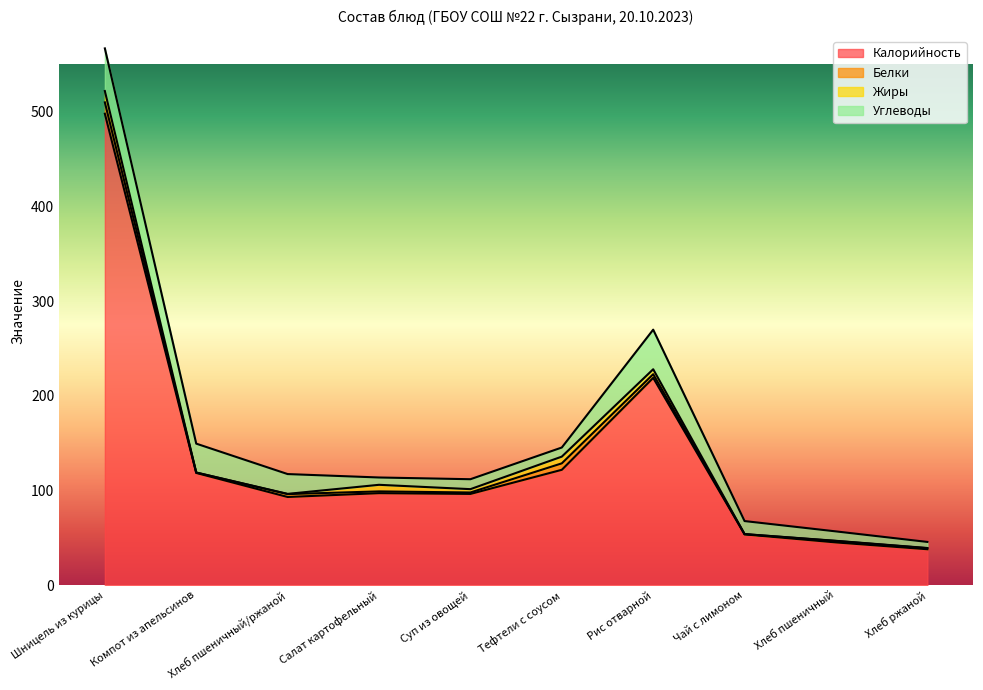

List the series in order of their peak value, highest first.

Калорийность, Углеводы, Белки, Жиры